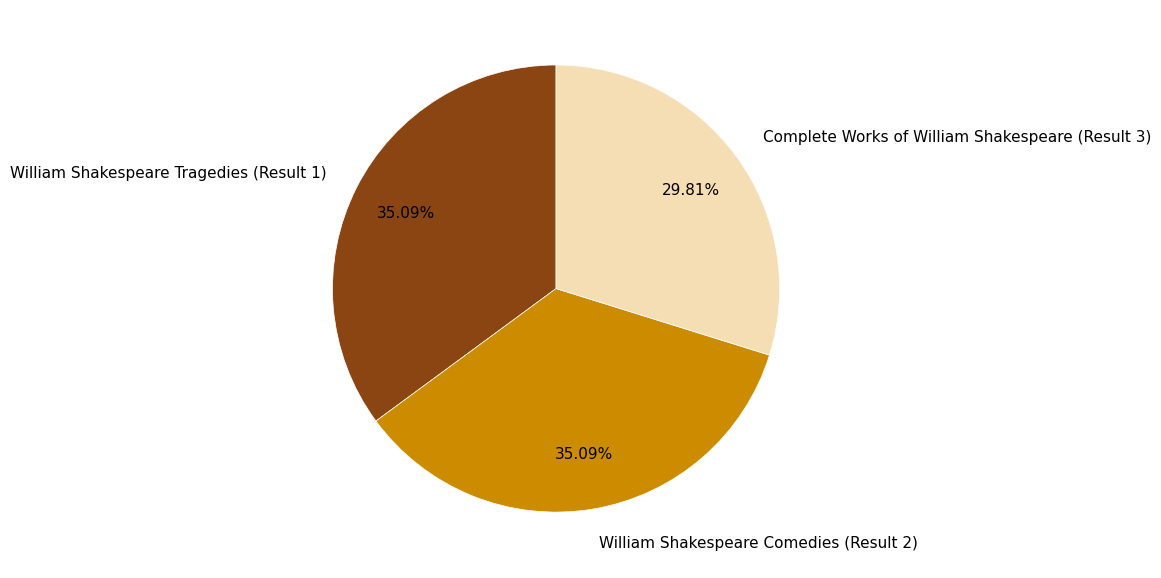

Does any single category account for the majority?

No